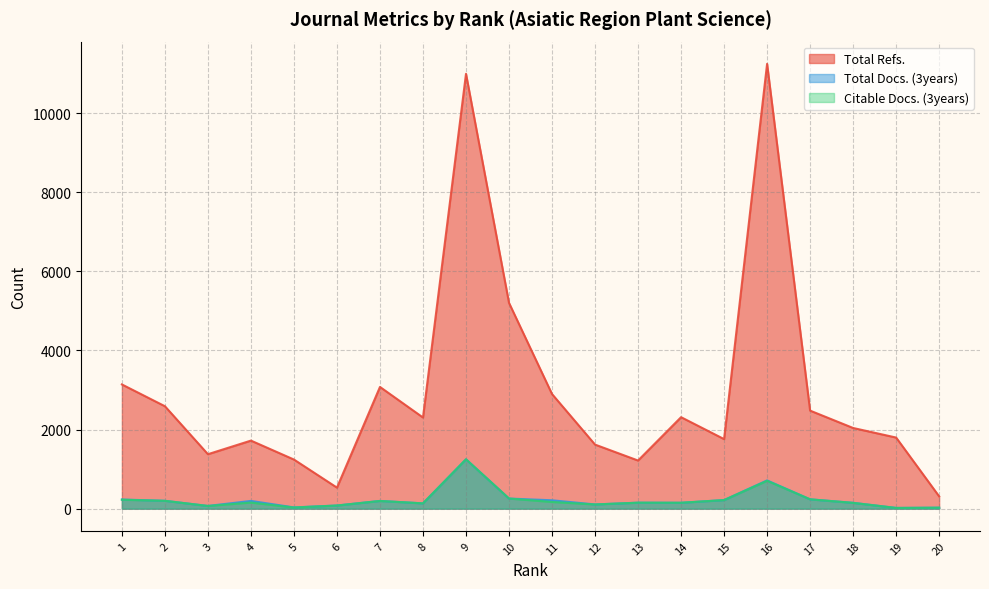

What is the highest value of the Total Refs. series?

11247